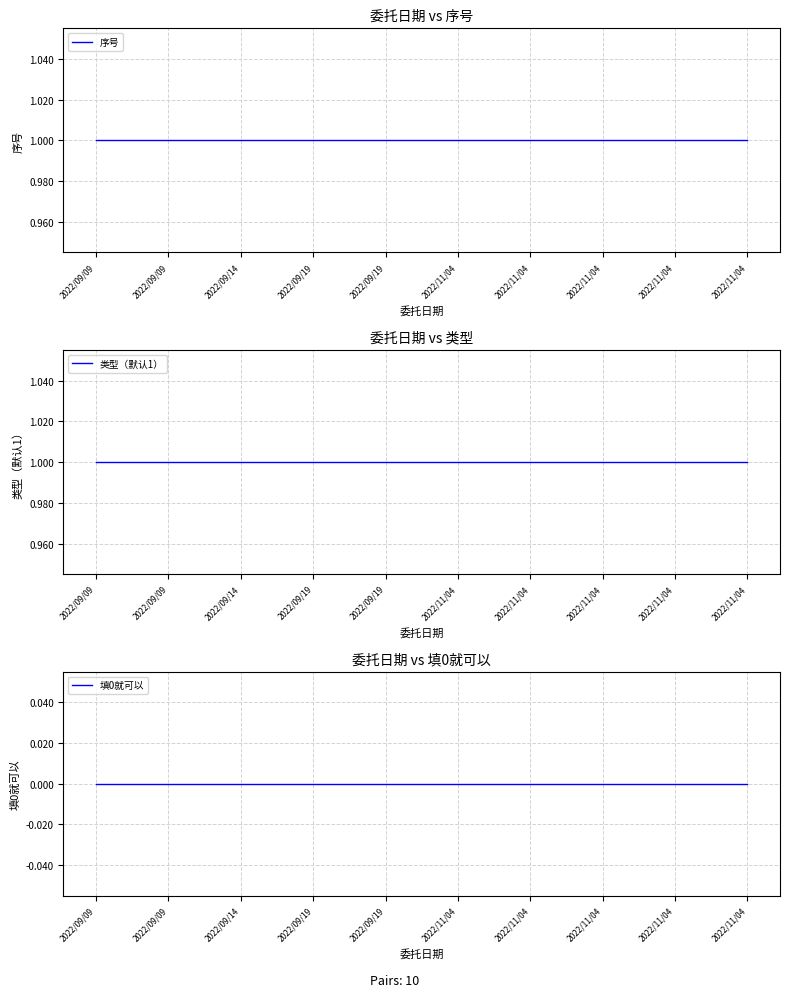

True or false: 类型（默认1） has more than 2 interior local peaks.

False